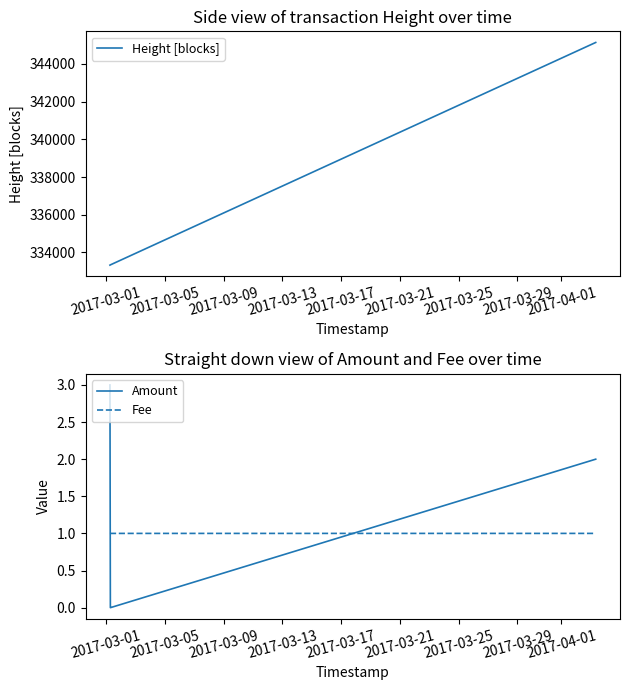

True or false: Amount and Height [blocks] intersect in this chart.

False